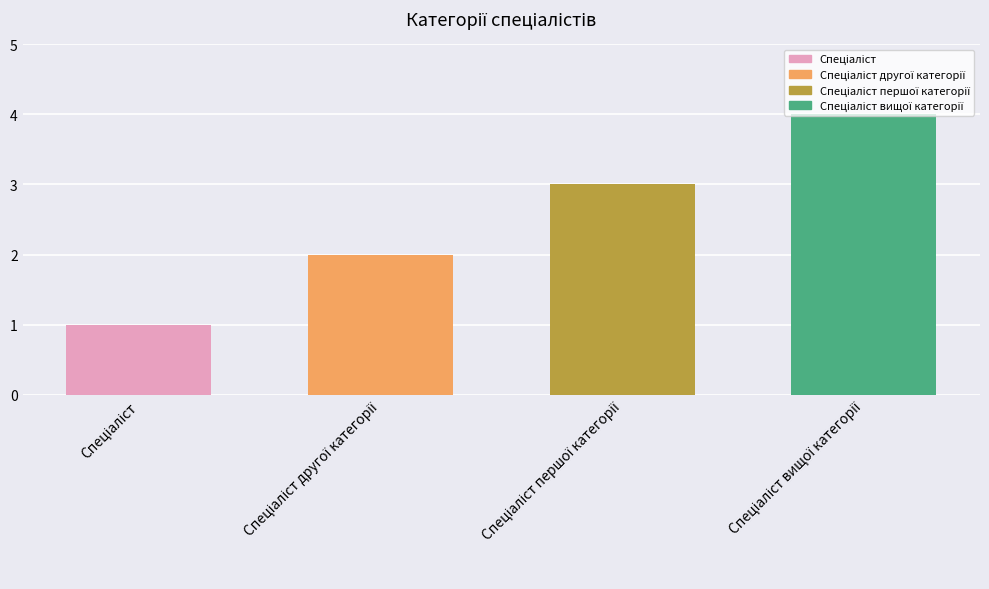

What is the greatest value displayed?

4